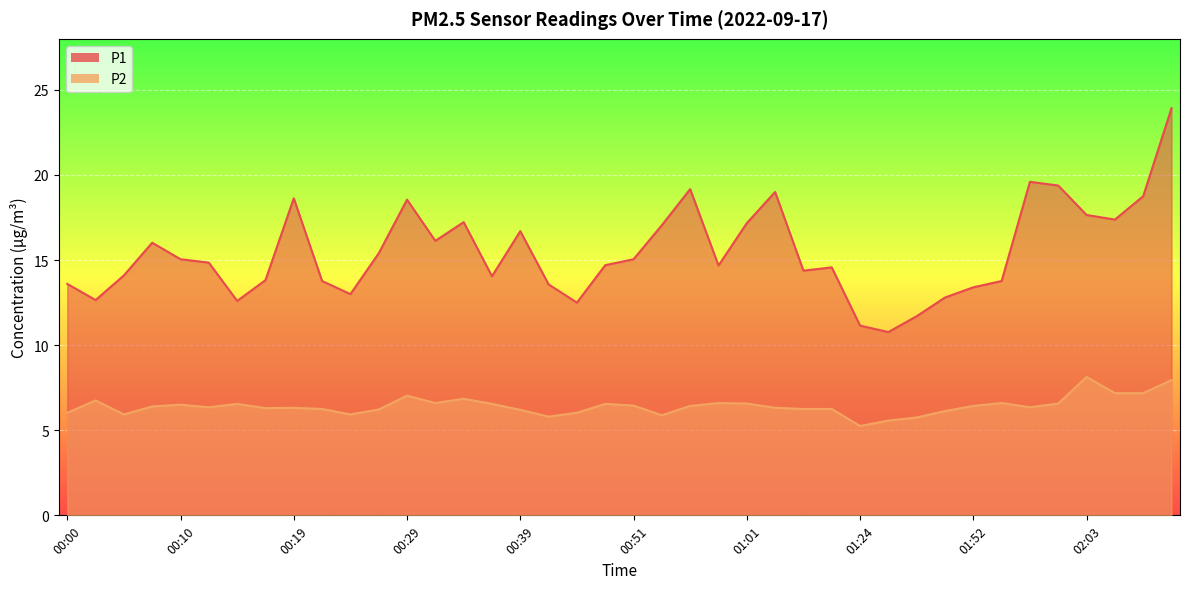

Is it true that P1 equals 7.7 at 00:24?

False